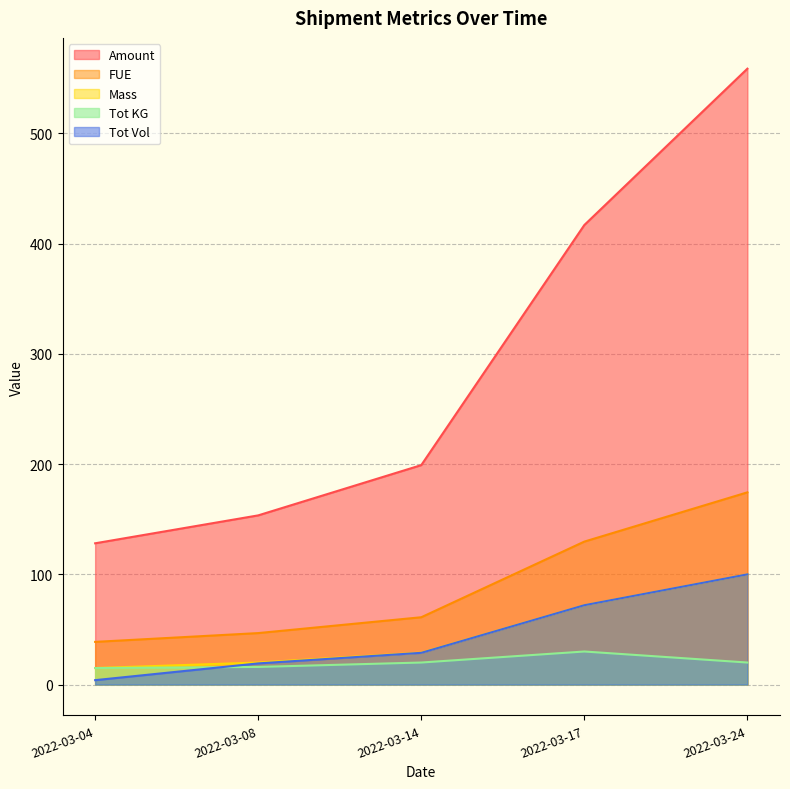

Is it true that FUE equals 61.1 at 2022-03-14?

True